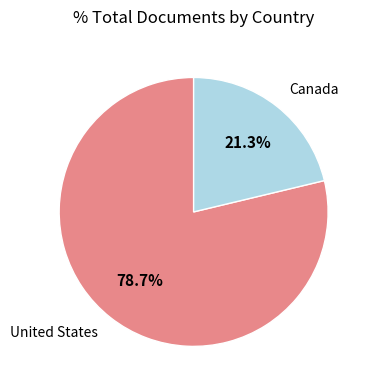

Does any single category account for the majority?

Yes